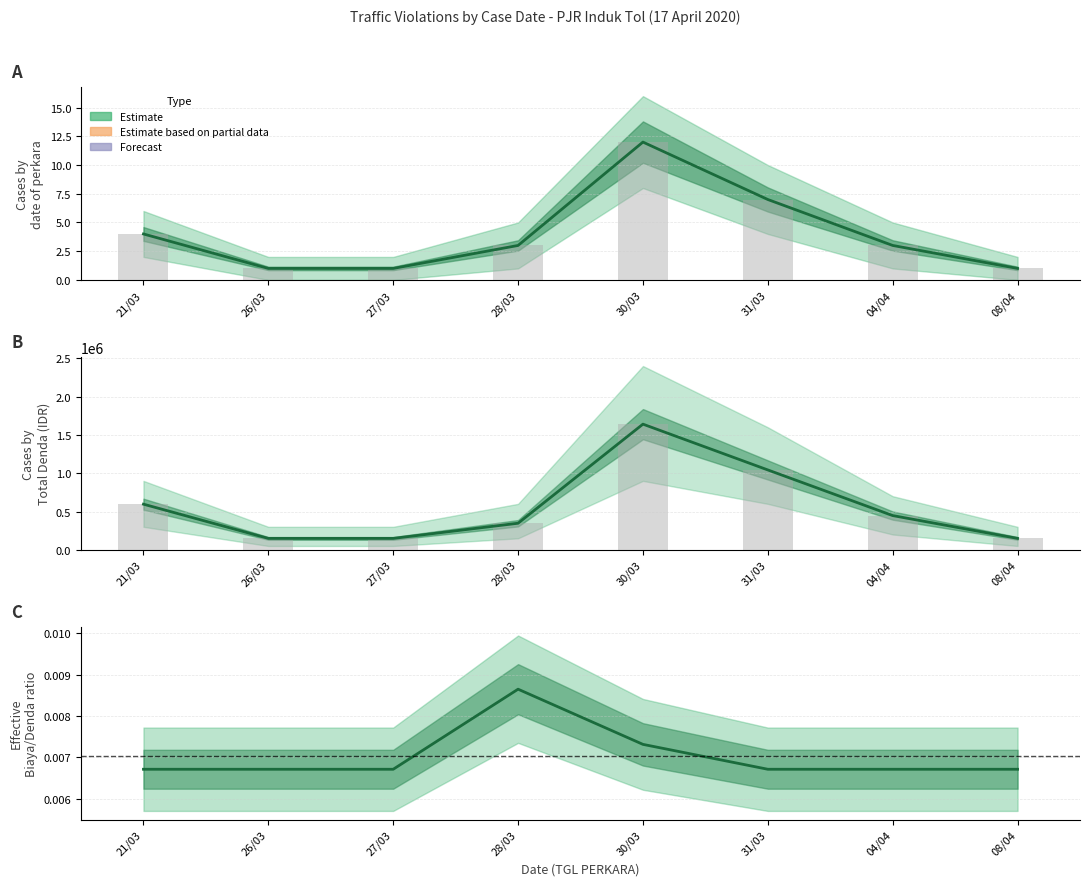

What is the label of the 3rd bar from the left?

27/03